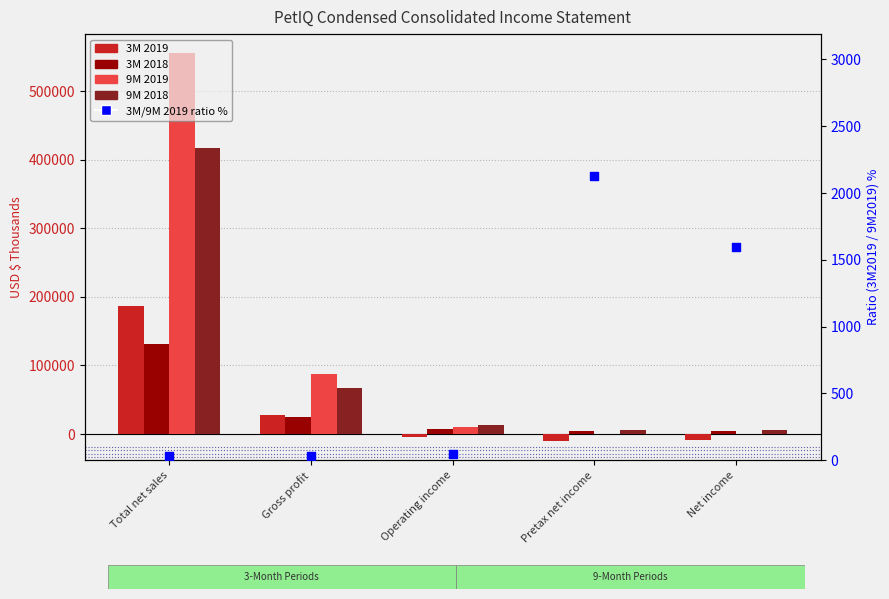

At which category is the sum across all series the highest?

Total net sales